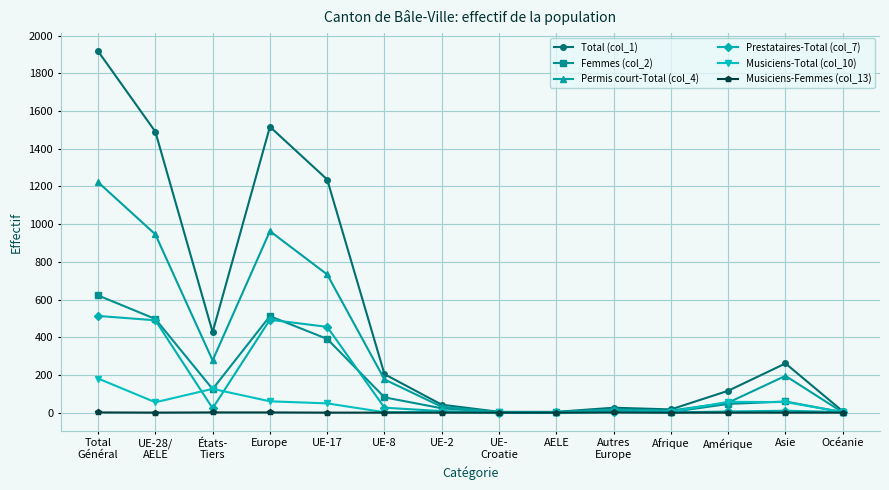

What is the label of the 11th point from the left?

Afrique